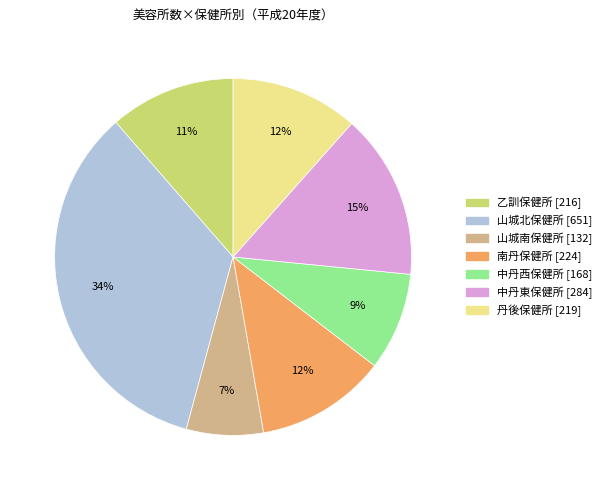

True or false: 中丹西保健所 accounts for 1% of the total.

False